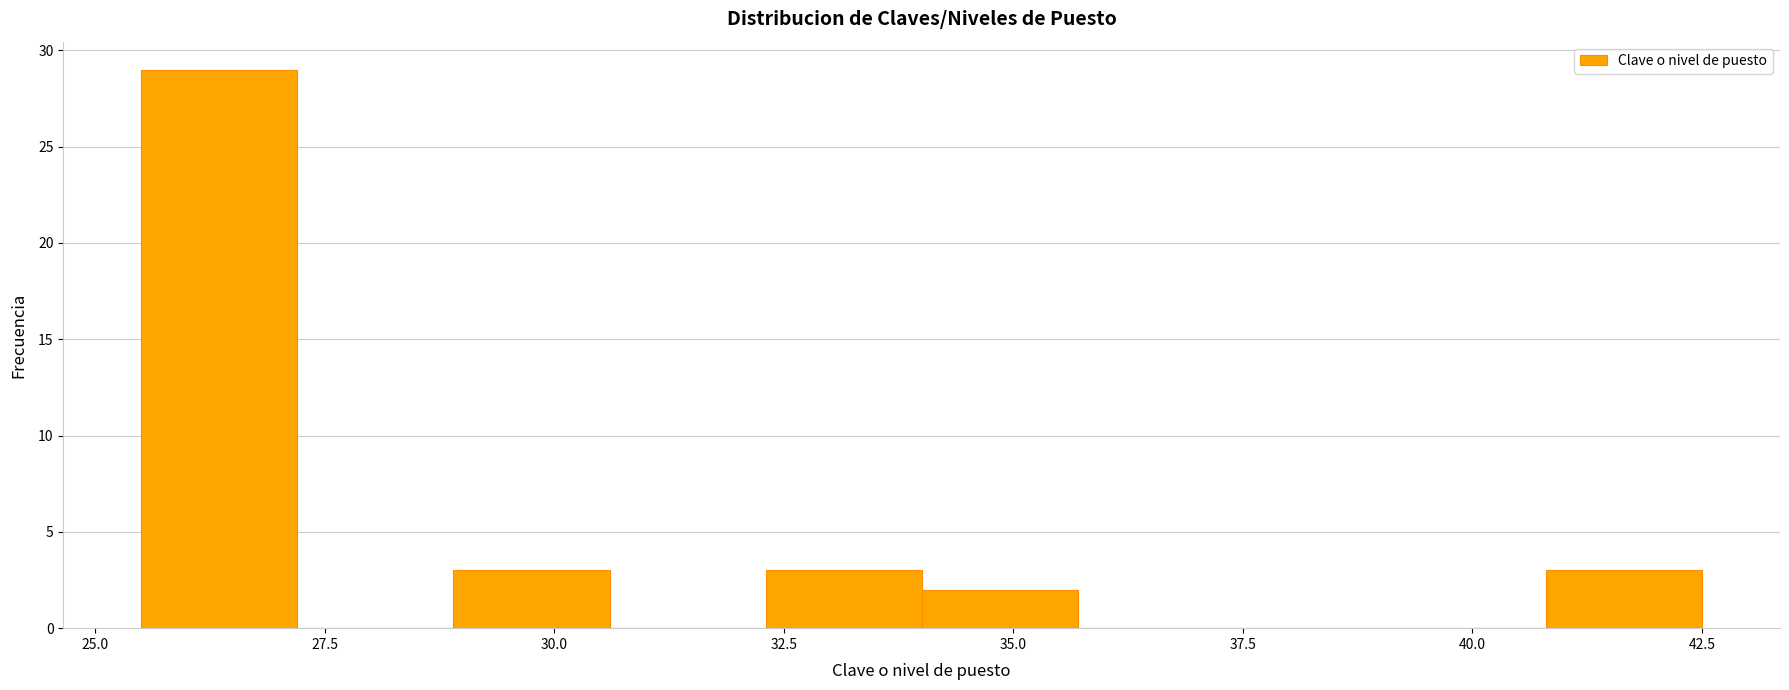

Read against the x-axis, roughly where is the centre of the tallest bar?

26.5